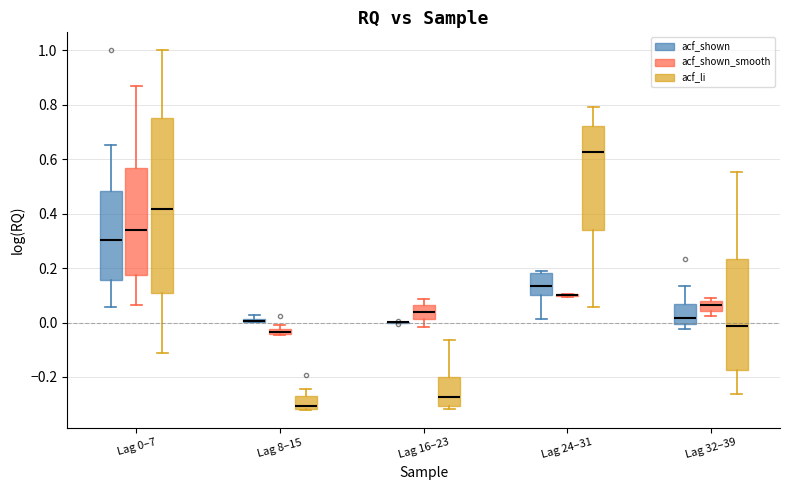

Where is the lower edge of the box for Lag 0–7 (acf_li) on the y-axis? The values are not printed on the chart, so give them approximately, as read against the axis.

0.10